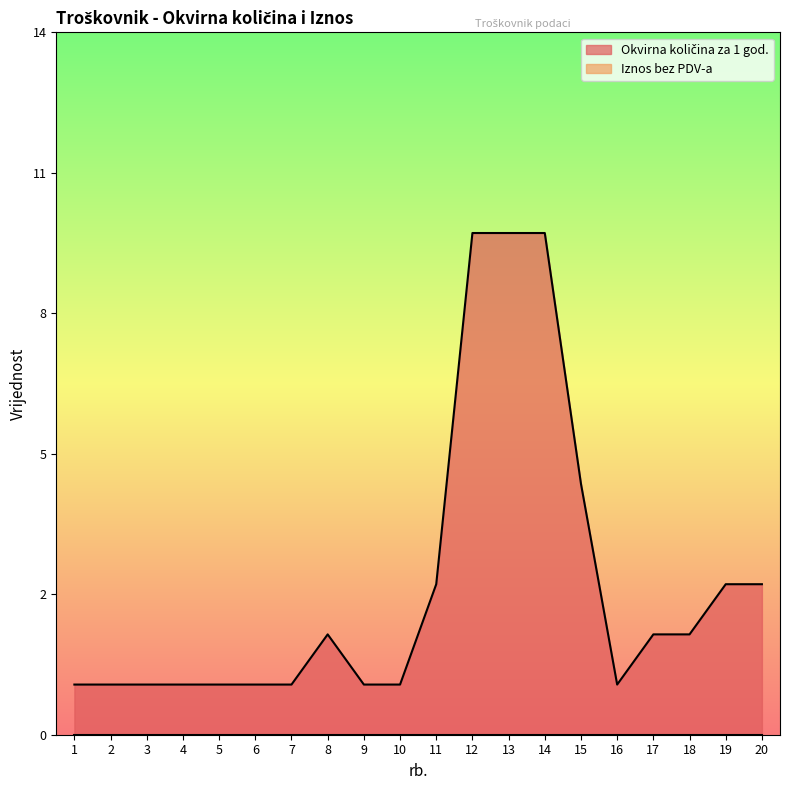

List the labels in order of value, smallest first.

1, 2, 3, 4, 5, 6, 7, 9, 10, 16, 8, 17, 18, 11, 19, 20, 15, 12, 13, 14